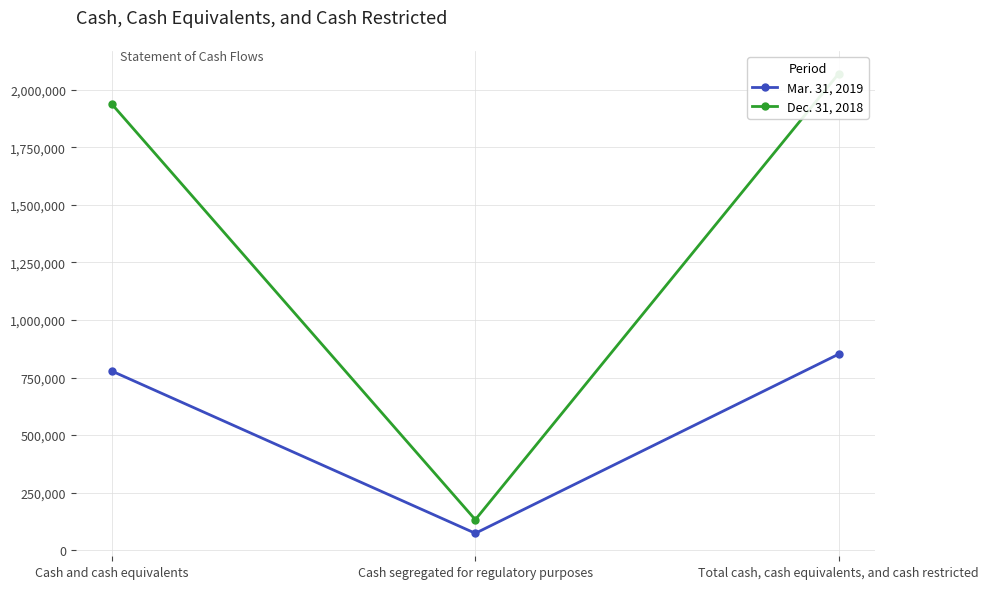

What is the label of the 3rd point from the left?

Total cash, cash equivalents, and cash restricted